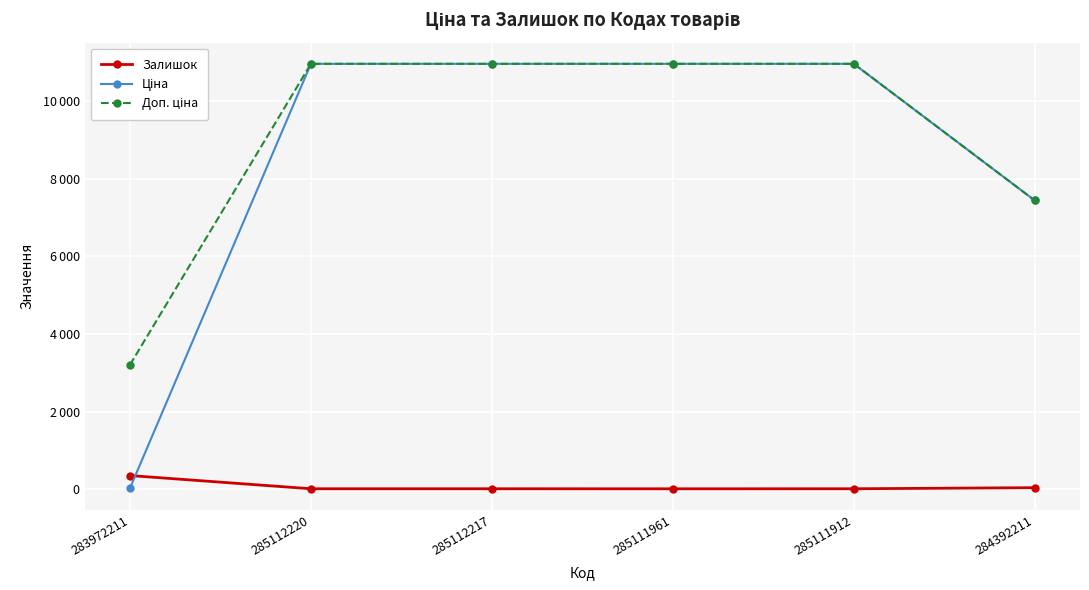

How many data points in Доп. ціна are less than 10951?

2